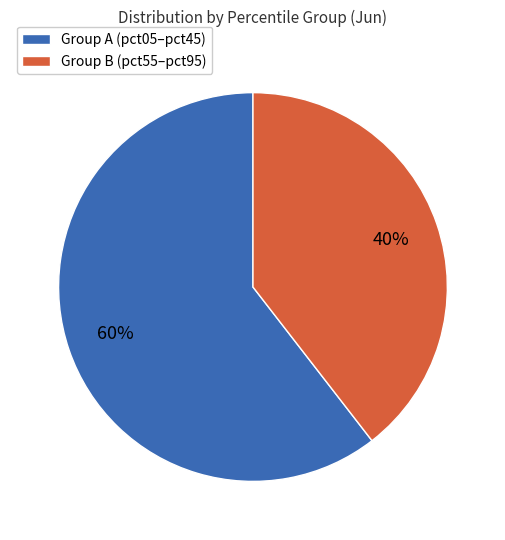

The Group A (pct05–pct45) slice represents 53% of the pie. True or false?

False